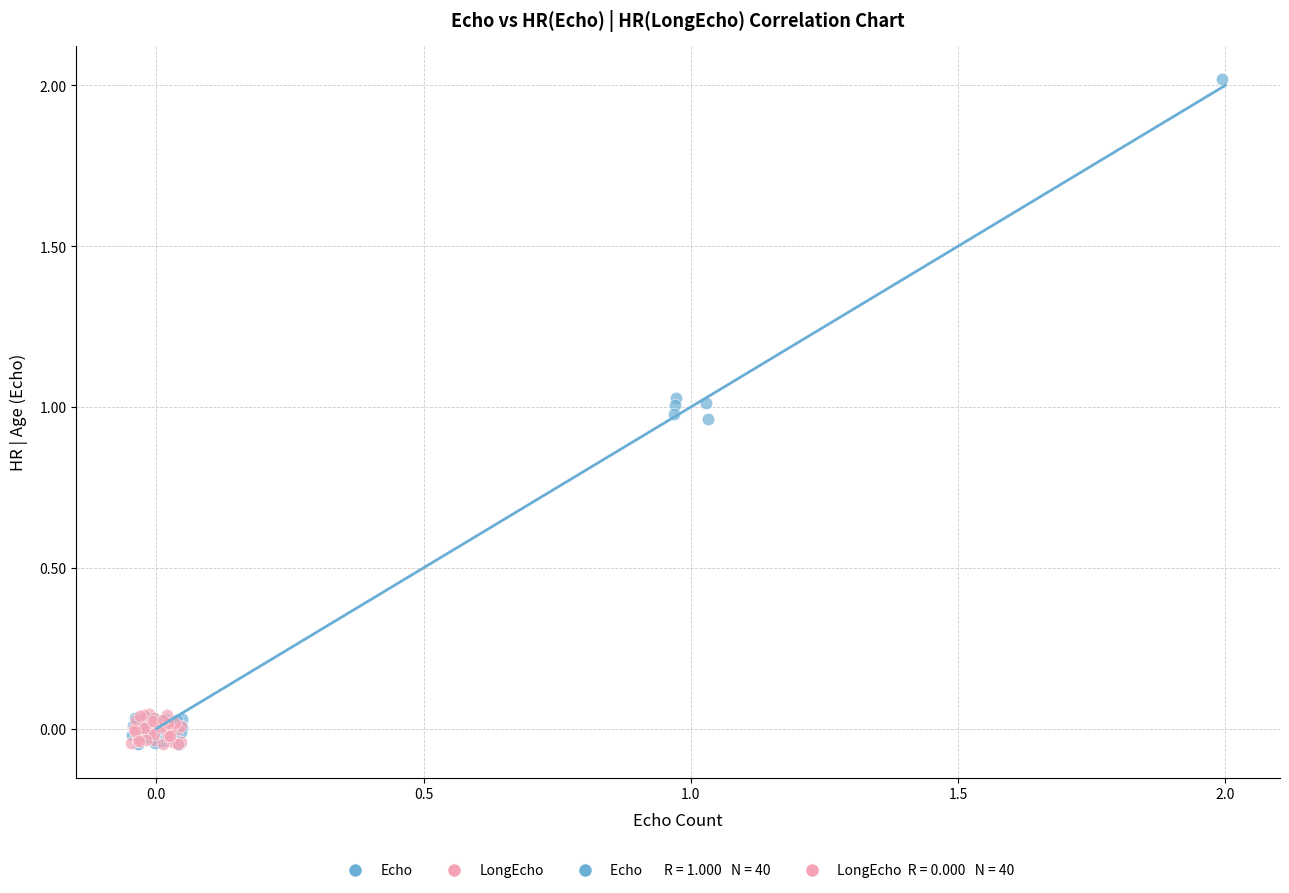

Which series has the largest Y range (max minus min)?

Echo